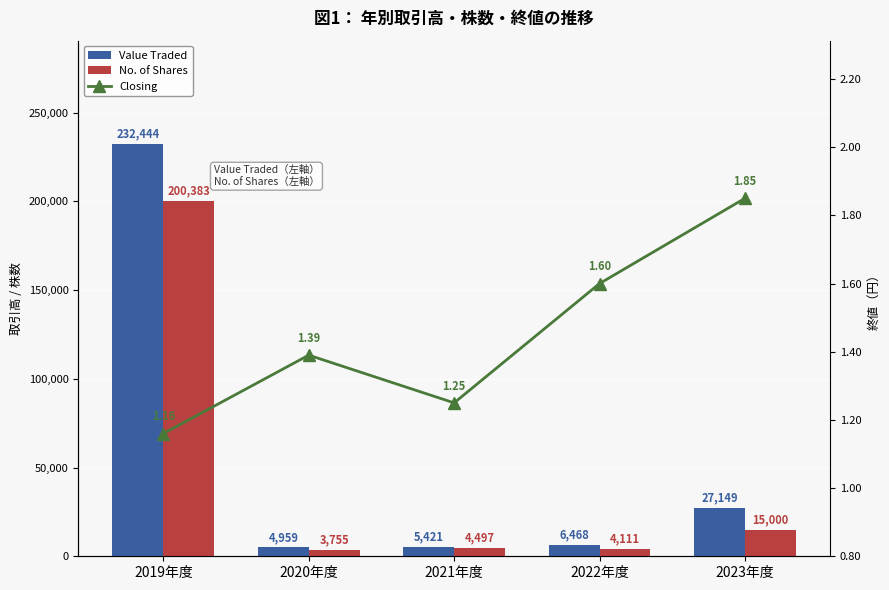

Where is Value Traded nearest to the value 118701?

2023年度